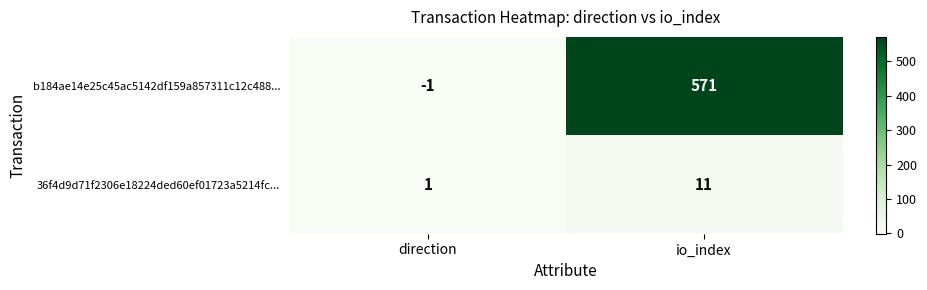

Reading left to right, extract all data points from this chart.

b184ae14e25c45ac5142df159a857311c12c488...: direction=-1	io_index=571
36f4d9d71f2306e18224ded60ef01723a5214fc...: direction=1	io_index=11